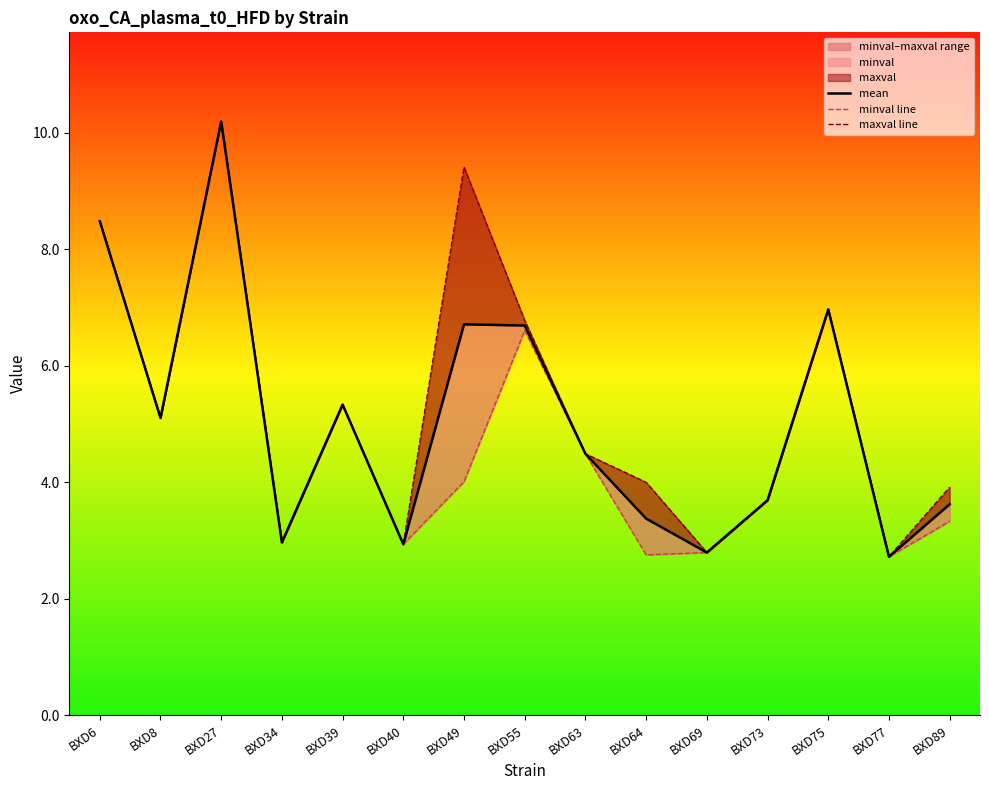

How many interior local peaks does the maxval line series have?

4